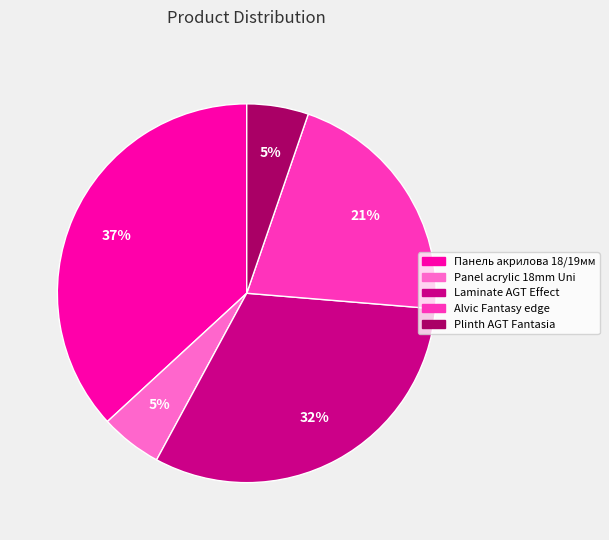

Do Панель акрилова 18/19мм and Alvic Fantasy edge together represent more than half of the pie?

Yes